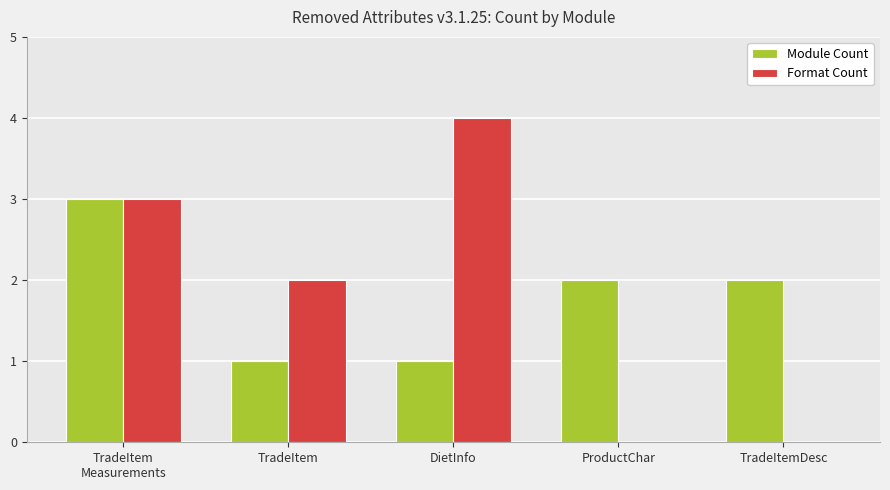

Count the number of categories in the chart.

5